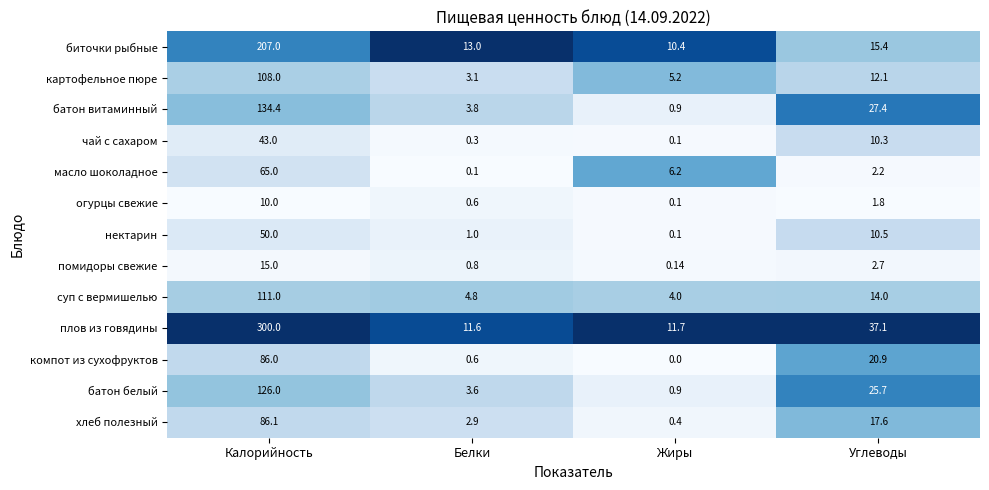

Rank the series by their maximum value, from highest to lowest.

плов из говядины, биточки рыбные, батон витаминный, батон белый, суп с вермишелью, картофельное пюре, хлеб полезный, компот из сухофруктов, масло шоколадное, нектарин, чай с сахаром, помидоры свежие, огурцы свежие